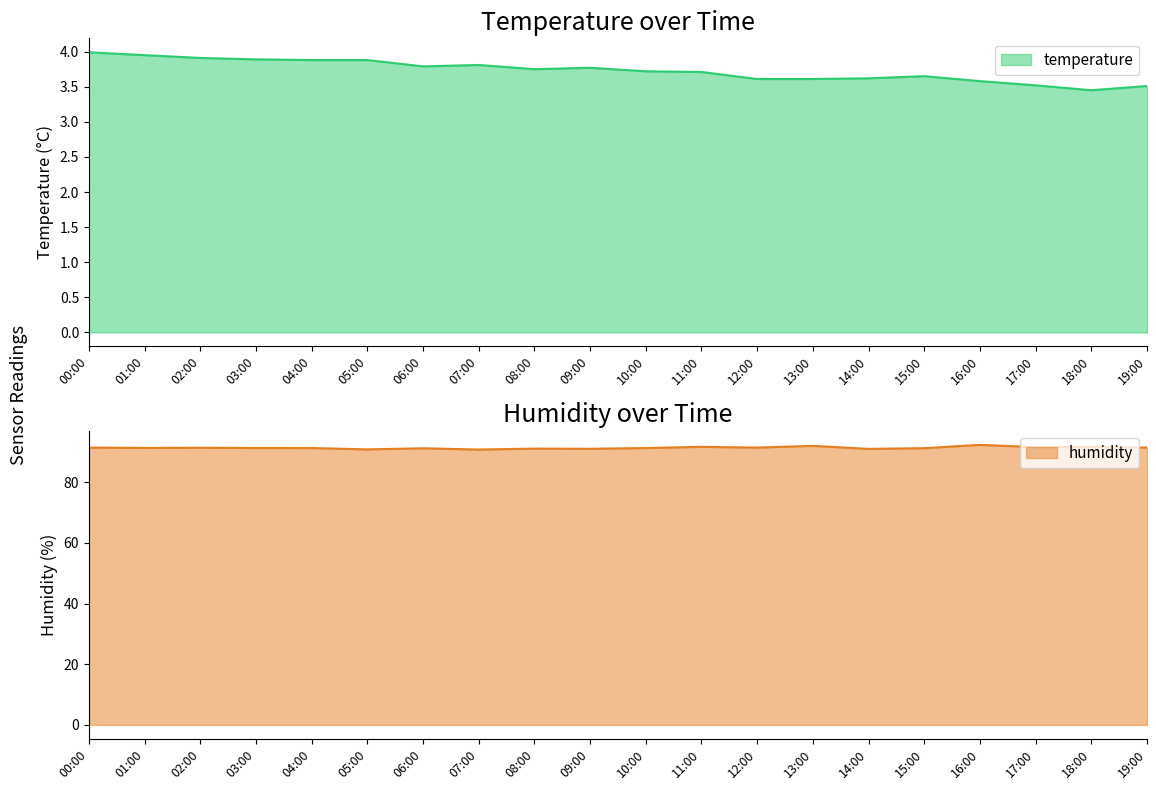

What is the average value of the humidity series?

91.4